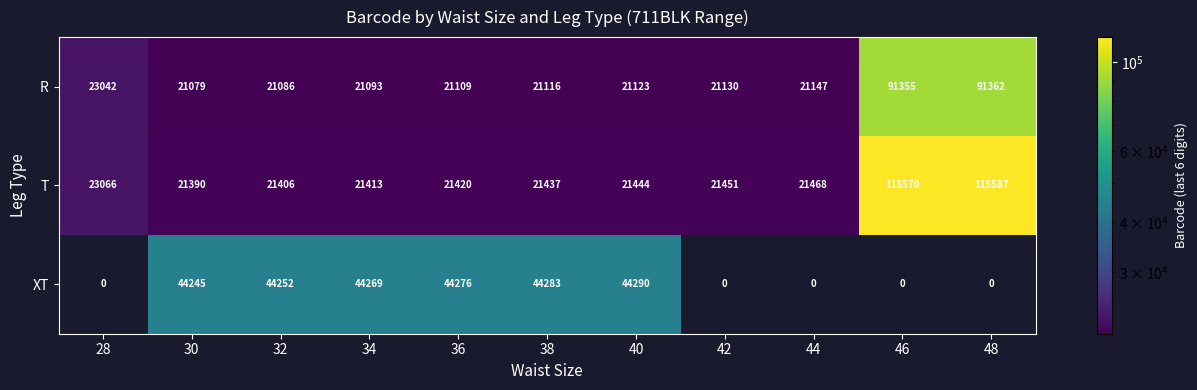

True or false: T has a value of 8593 at 42.

False